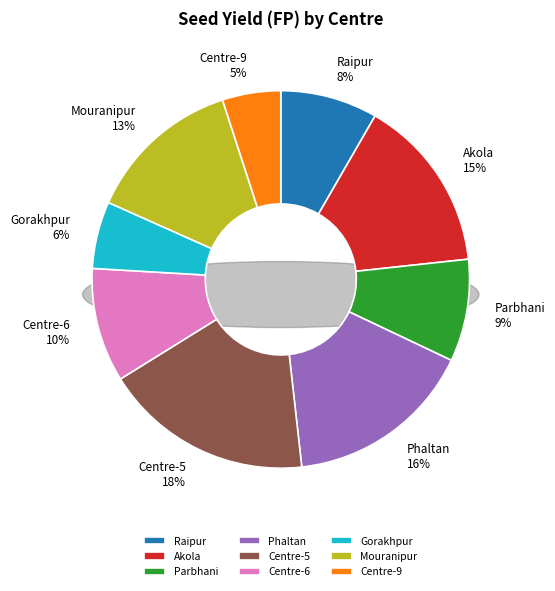

Which category has the smallest portion of the pie?

Centre-9